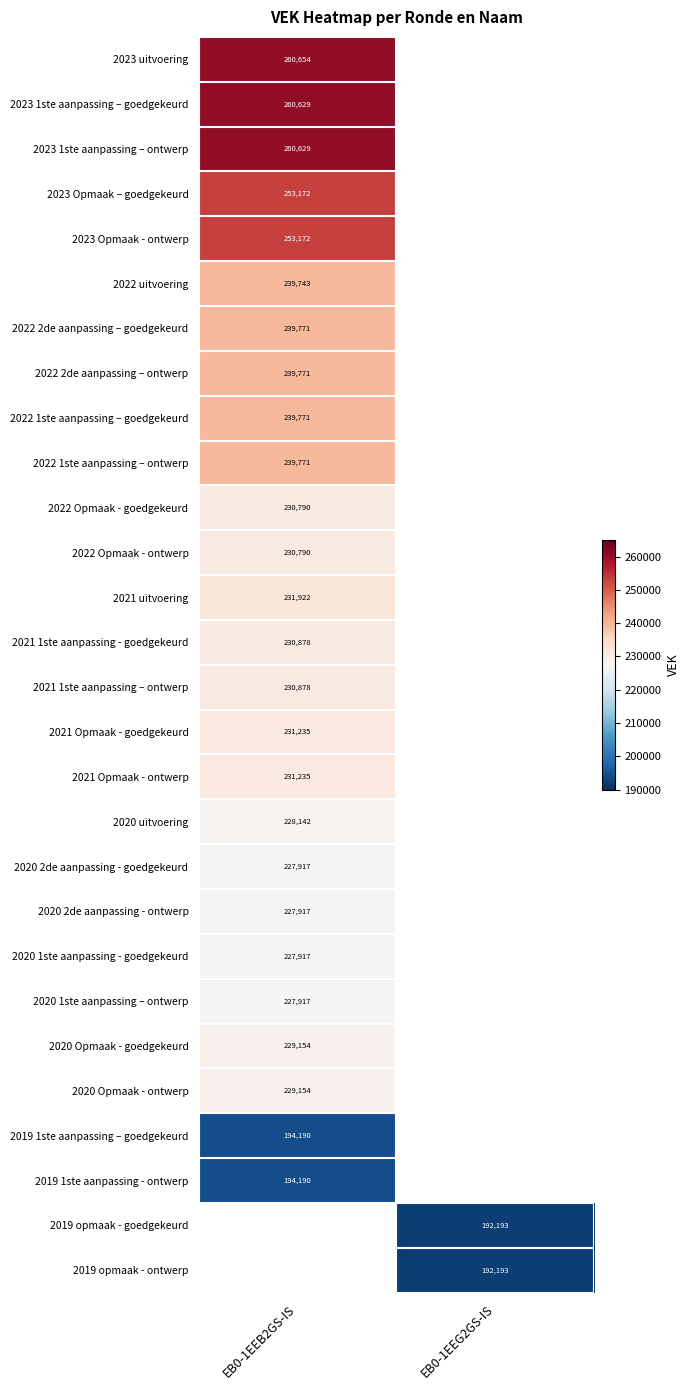

Is it true that 2020 1ste aanpassing – ontwerp equals 227917 at EB0-1EEB2GS-IS?

True